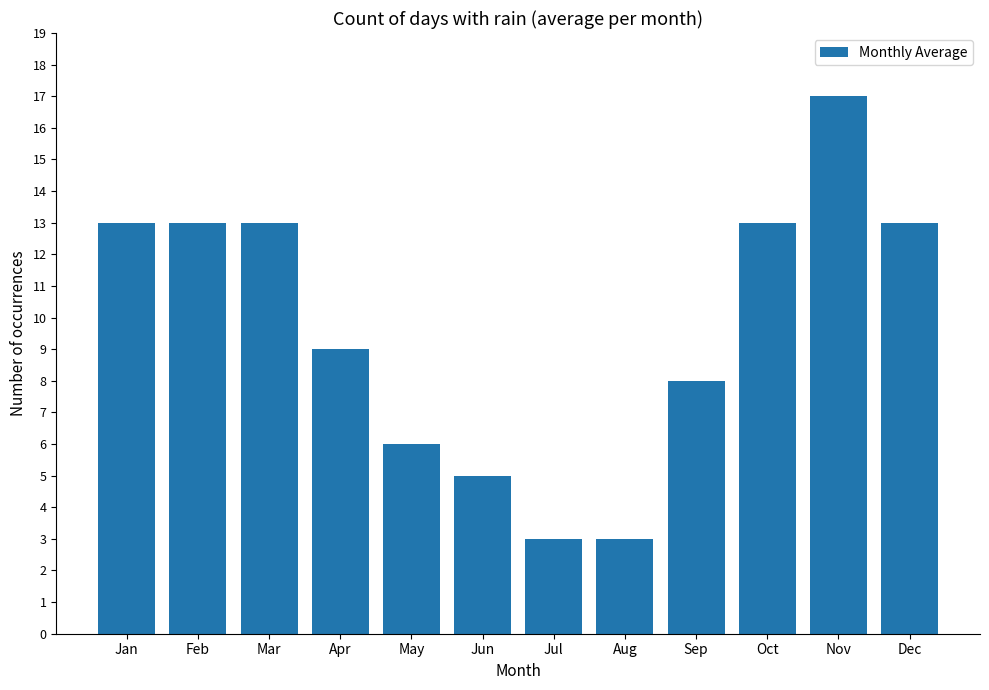

The value at Nov is 11. True or false?

False